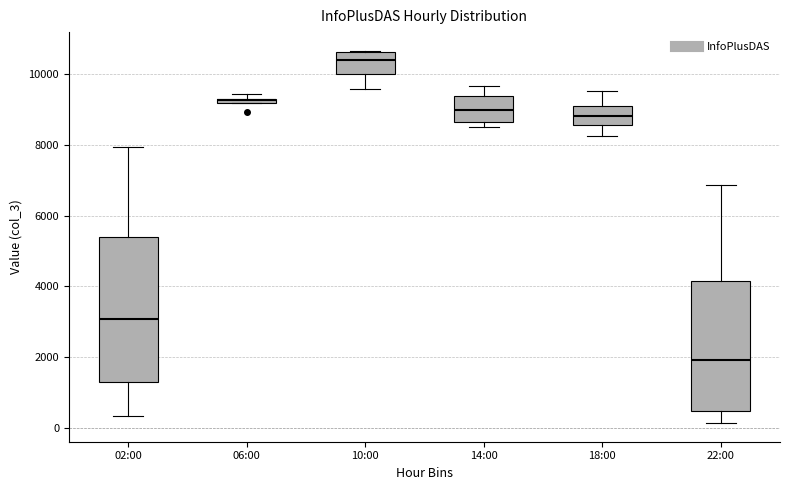

Which box is the tallest, from its lower edge to its upper edge?

02:00